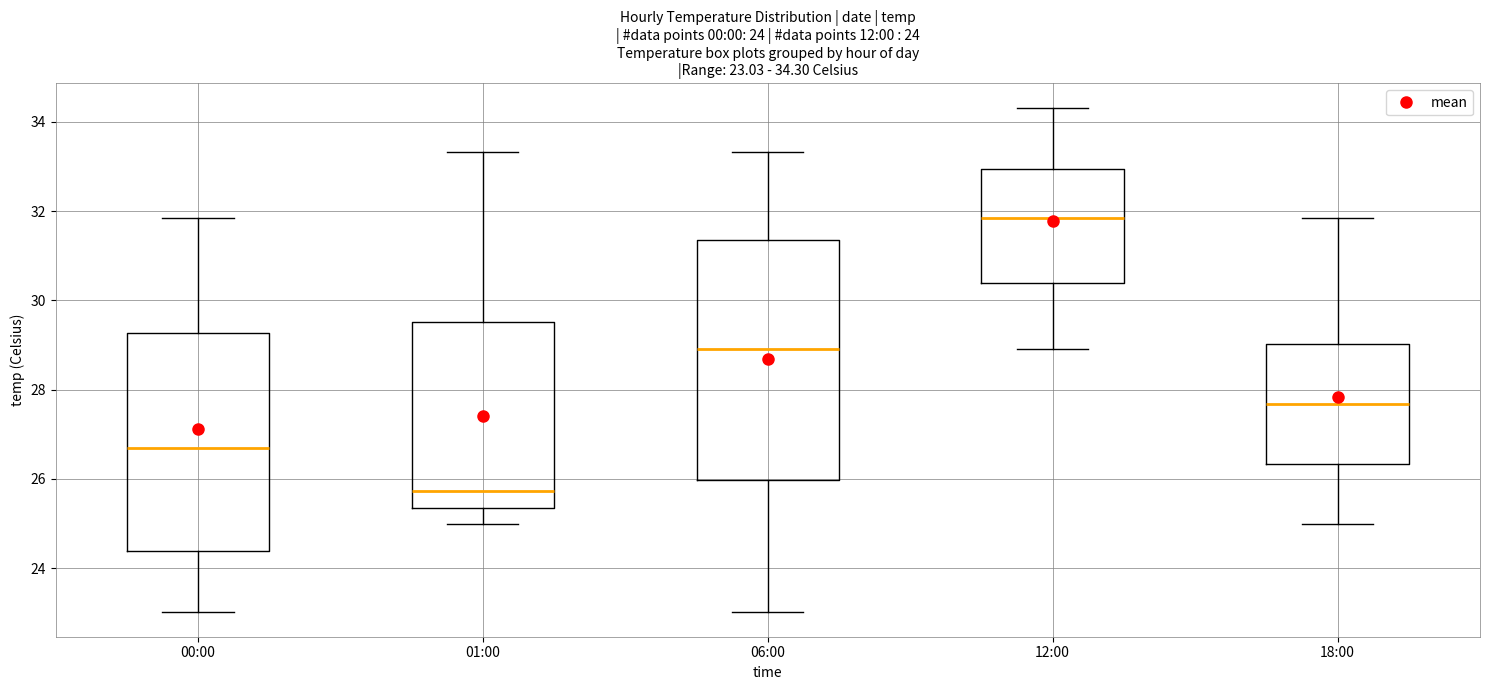

Comparing the boxes themselves (not the whiskers), which one is the tallest?

06:00